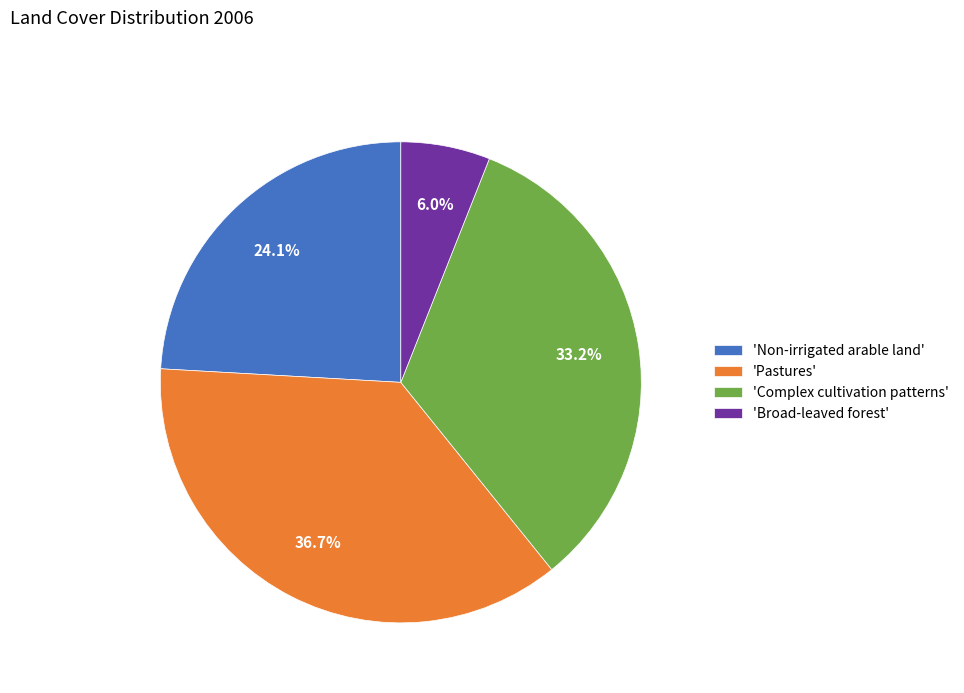

Rank the categories by value from highest to lowest.

'Pastures', 'Complex cultivation patterns', 'Non-irrigated arable land', 'Broad-leaved forest'